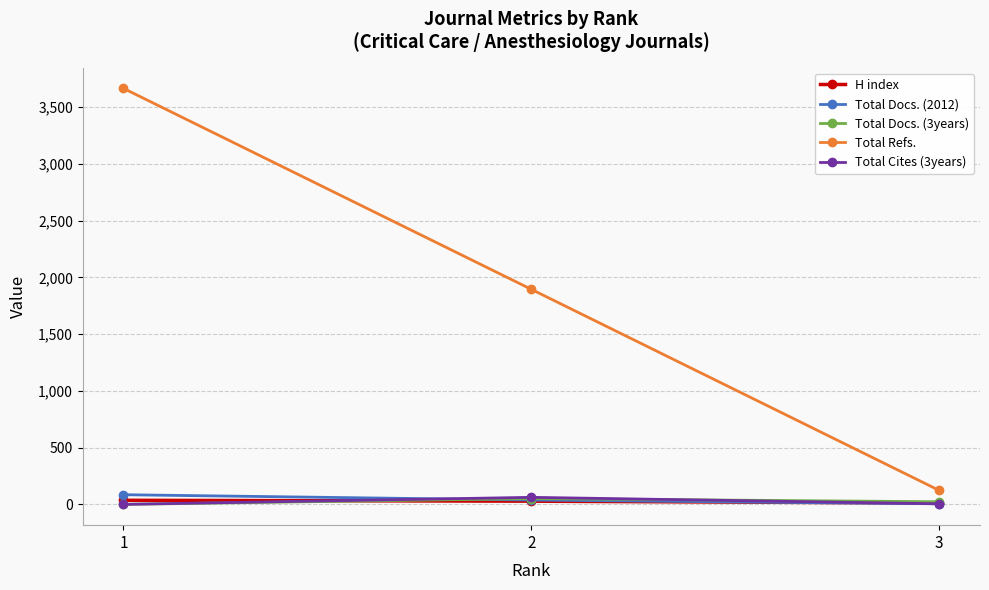

What is the total value across all series at 1?

3785